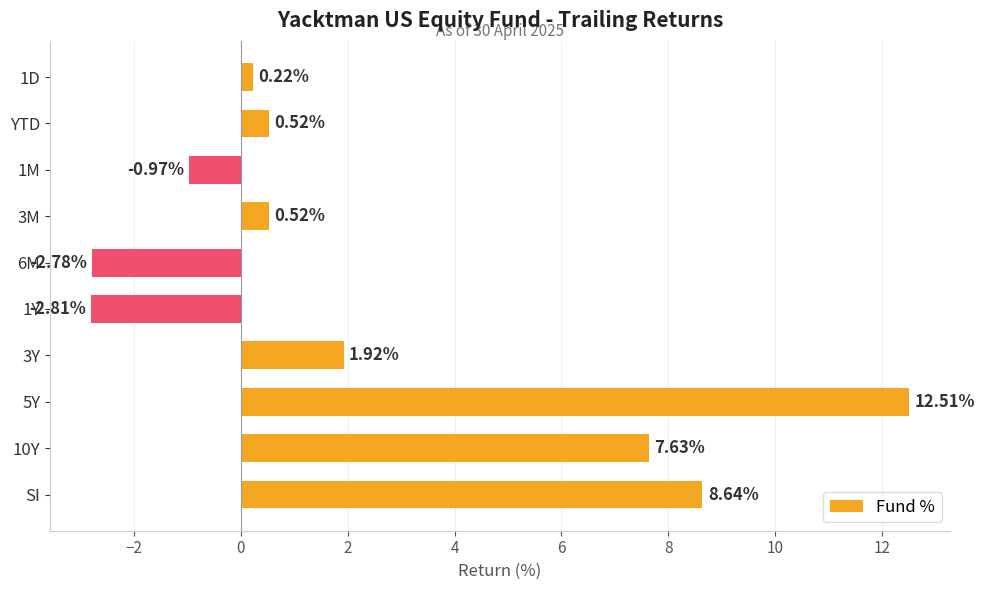

Where is the data nearest to the value 4?

3Y